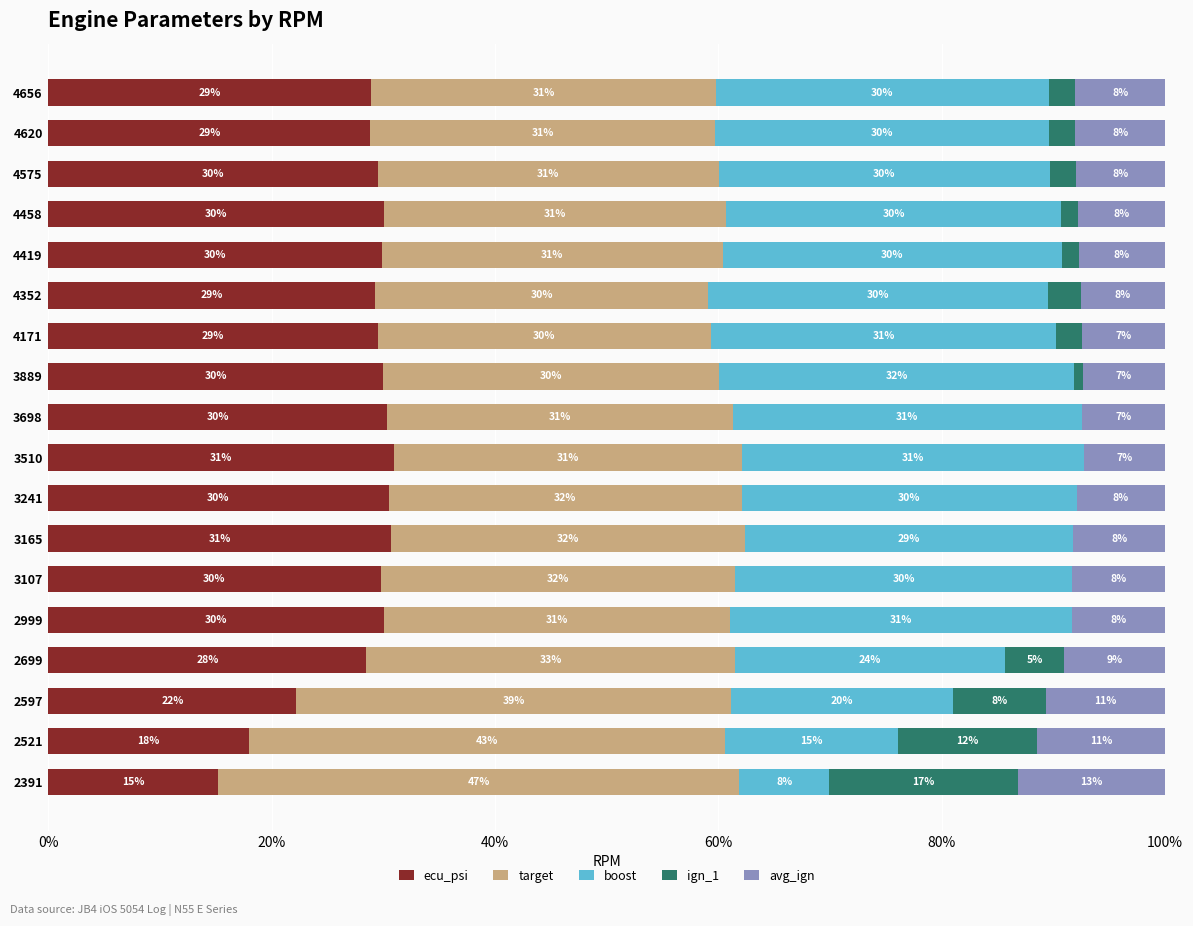

Which category has the highest value in the ecu_psi series?

3510